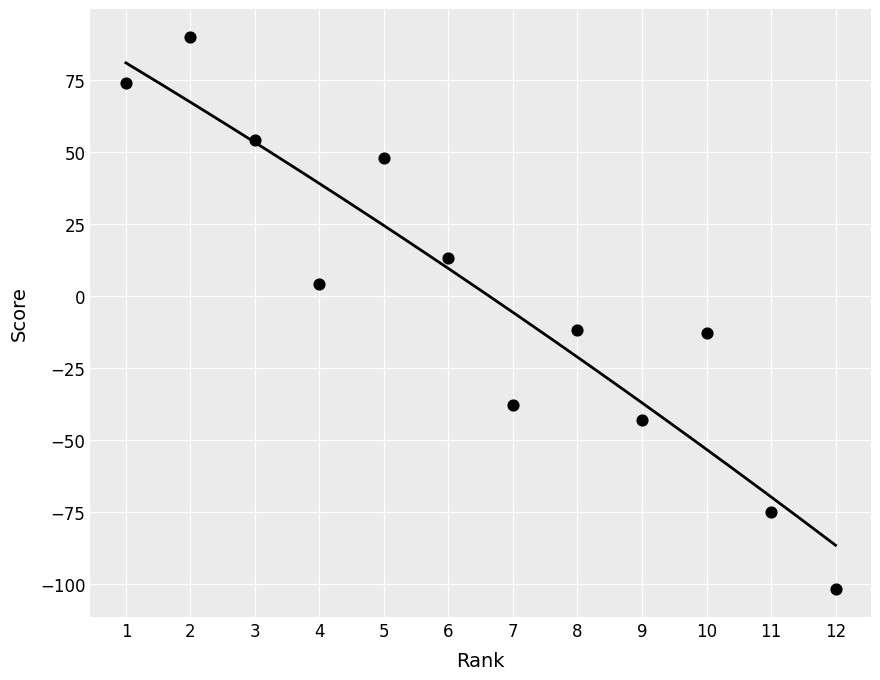

What is the average X value?

6